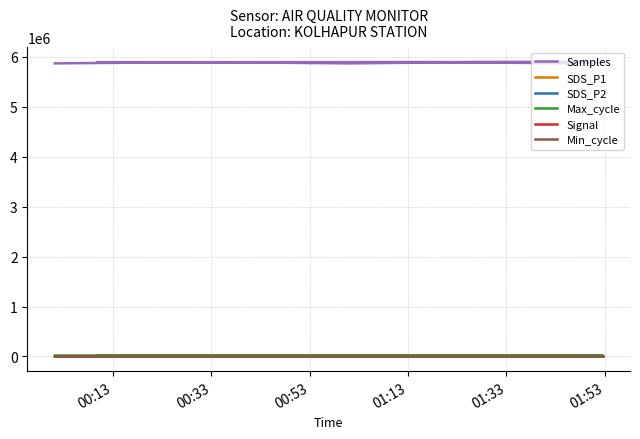

At which category does SDS_P2 reach its first local valley?

01:13